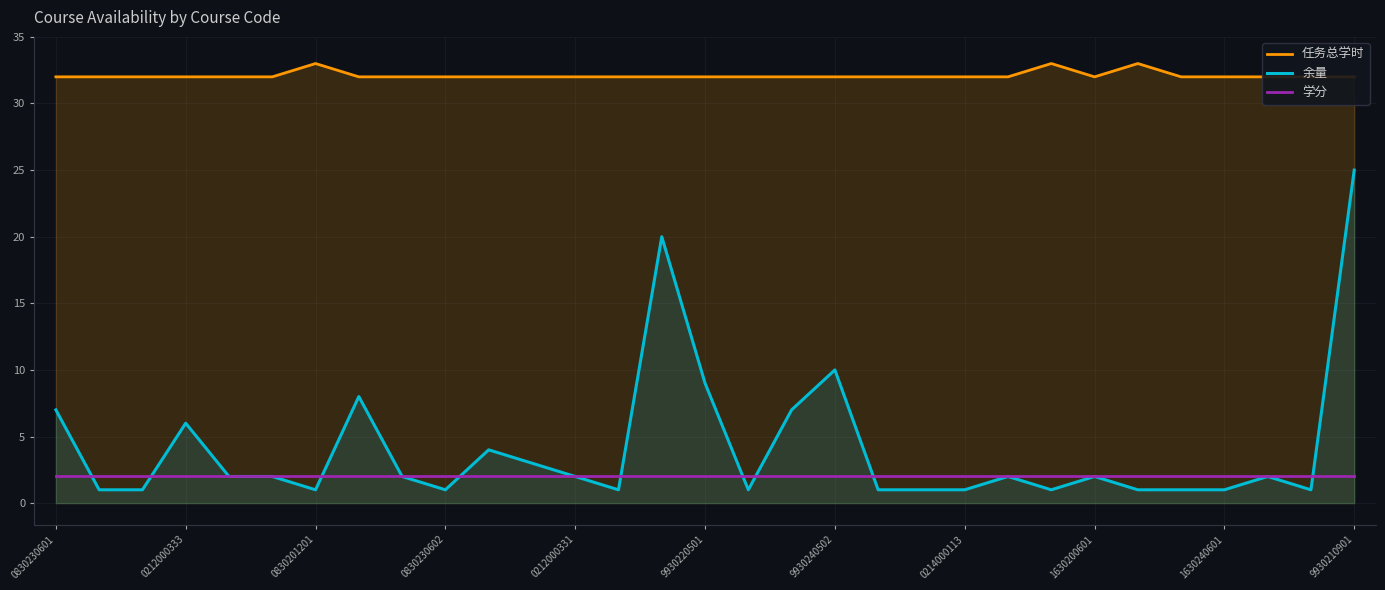

Rank the series by their maximum value, from lowest to highest.

学分, 余量, 任务总学时